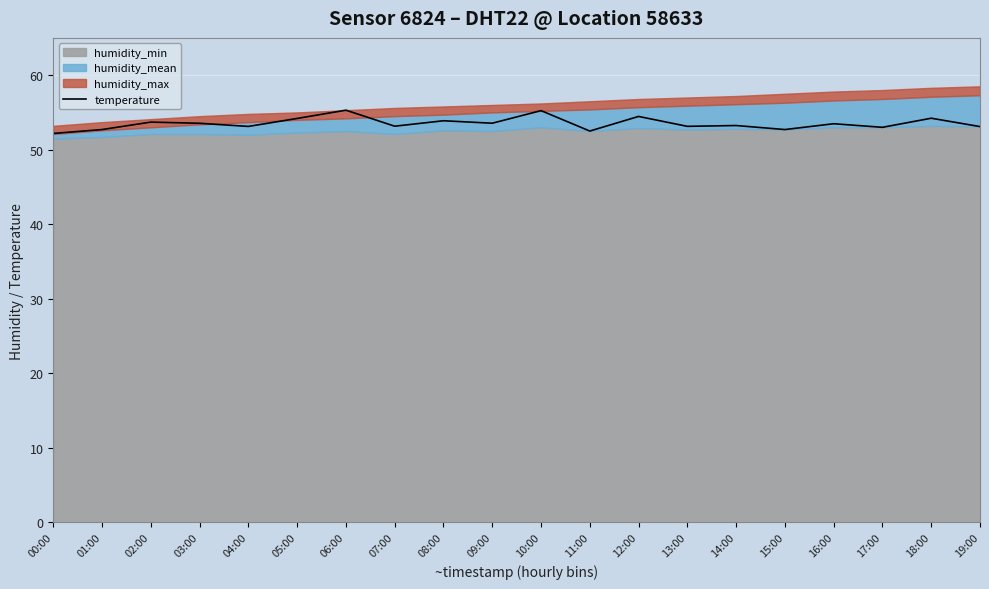

True or false: there are more than 2 points higher than both neighbors.

True